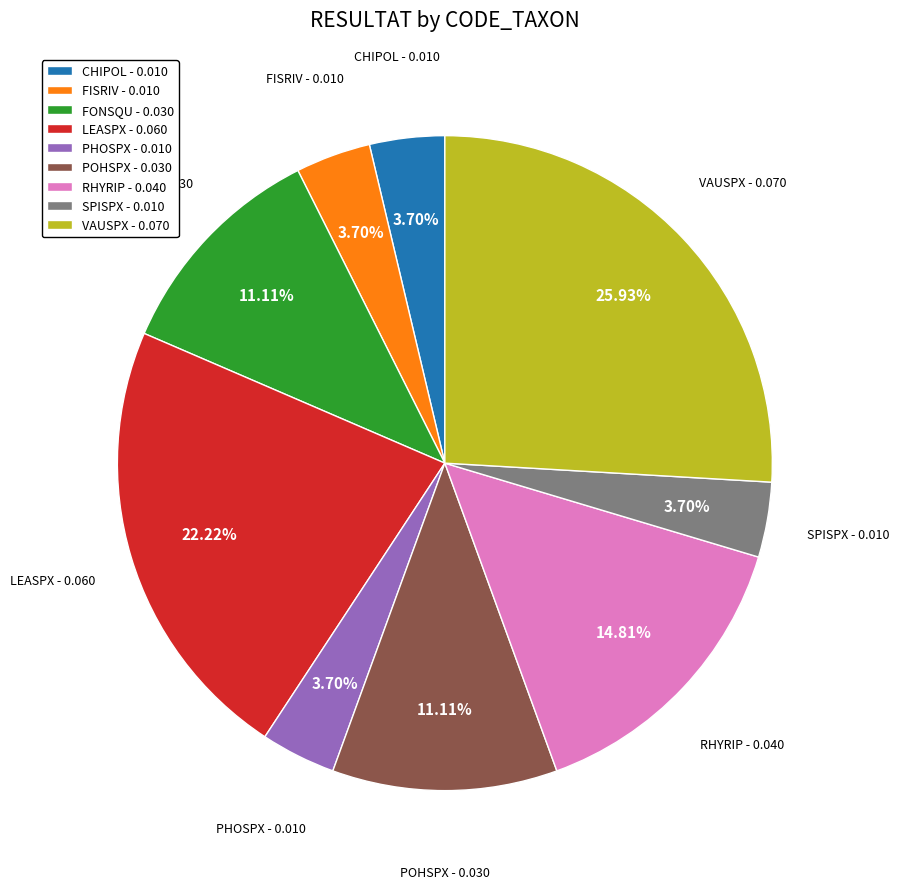

Count the number of slices in the pie.

9